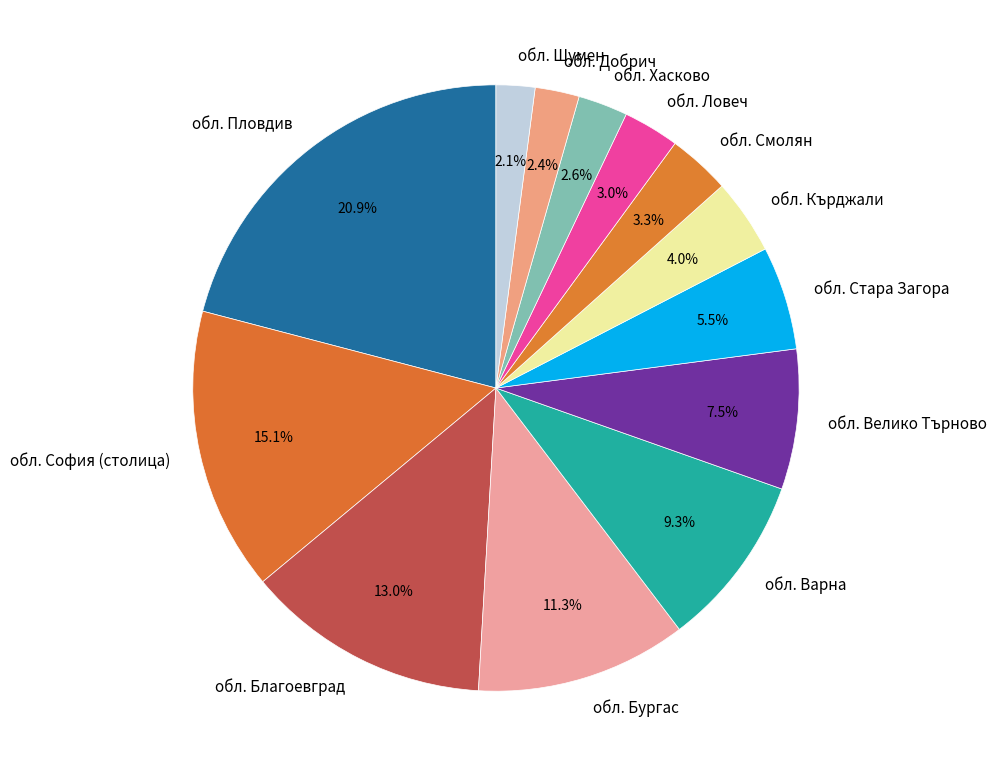

Is the sum of обл. Варна and обл. Шумен greater than half?

No